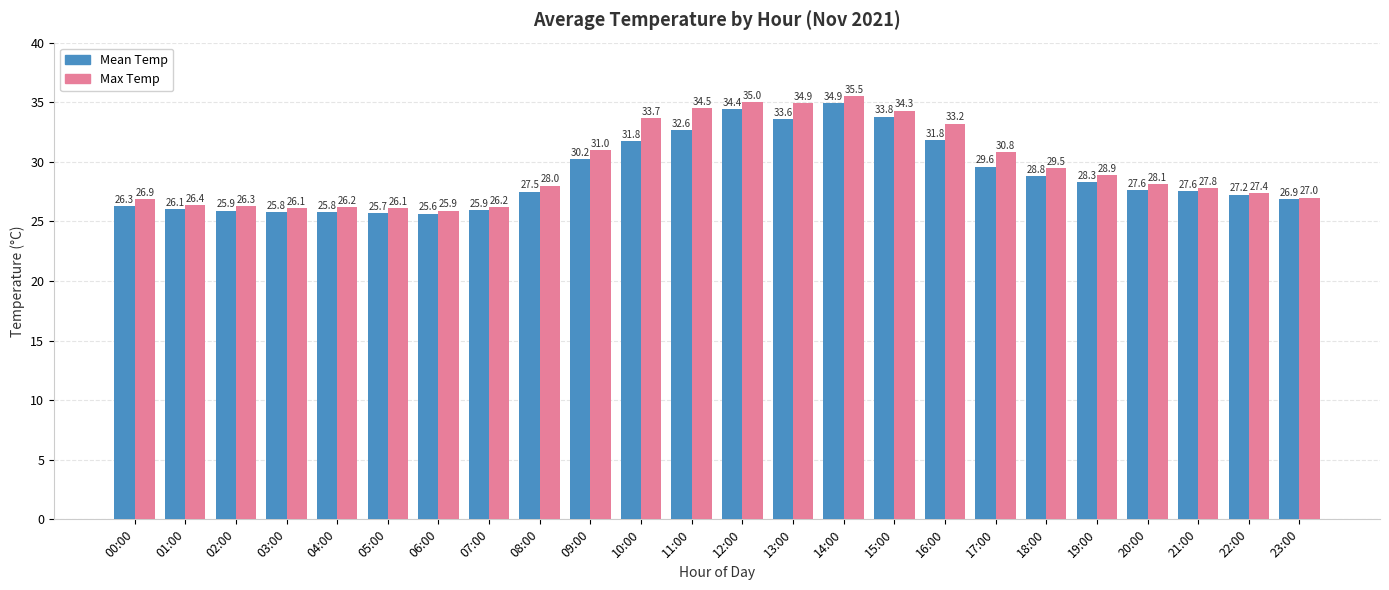

At 07:00, list the series in order from smallest to largest.

Mean Temp, Max Temp